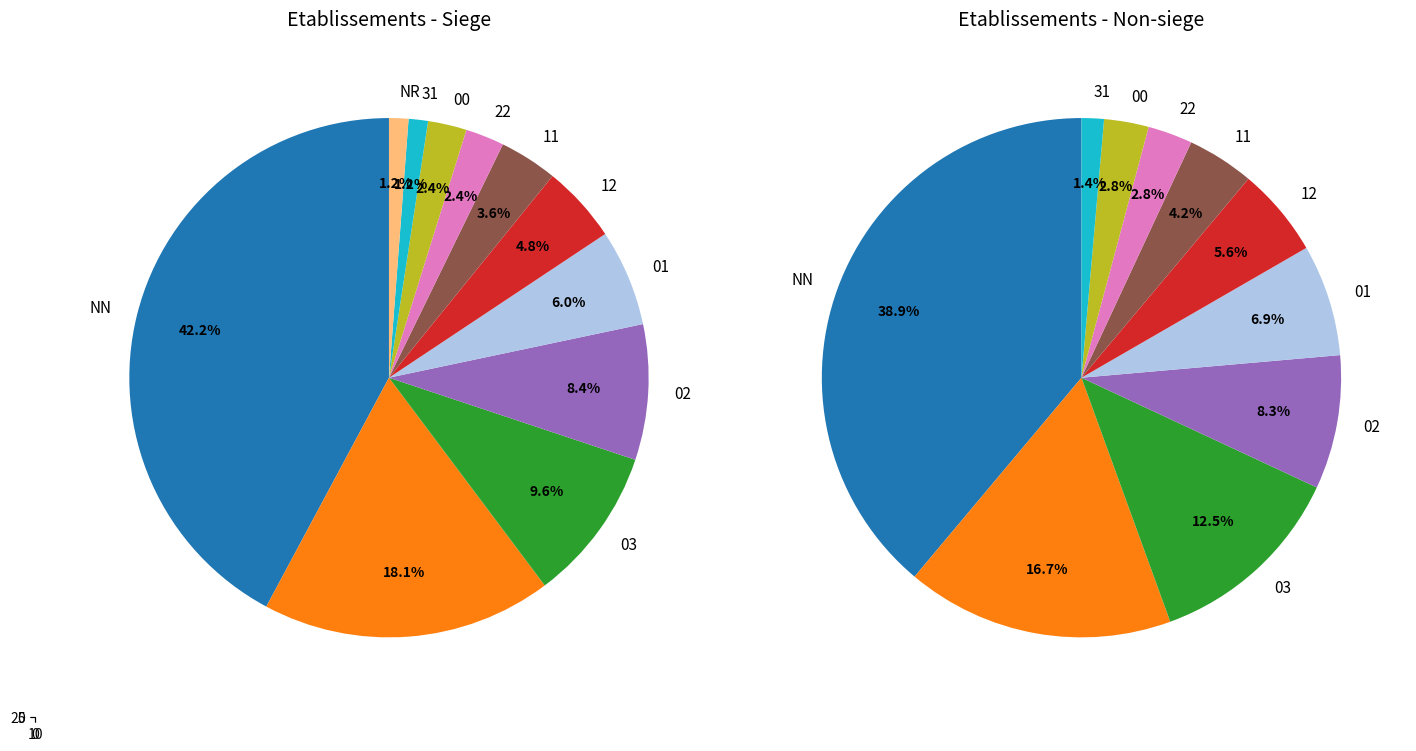

To the nearest percent, what is the difference between the largest and smallest slice percentages?

37%